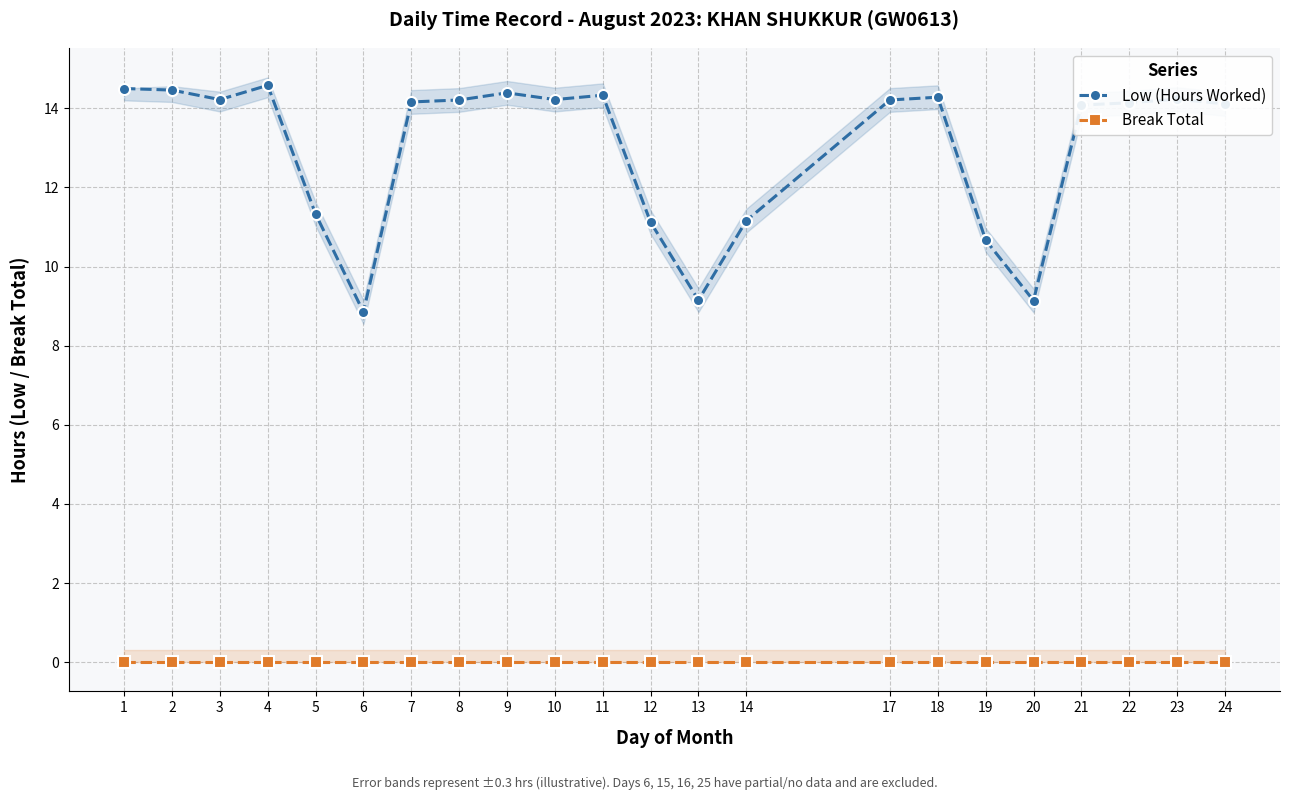

Which series changed the most between 2 and 19?

Low (Hours Worked)